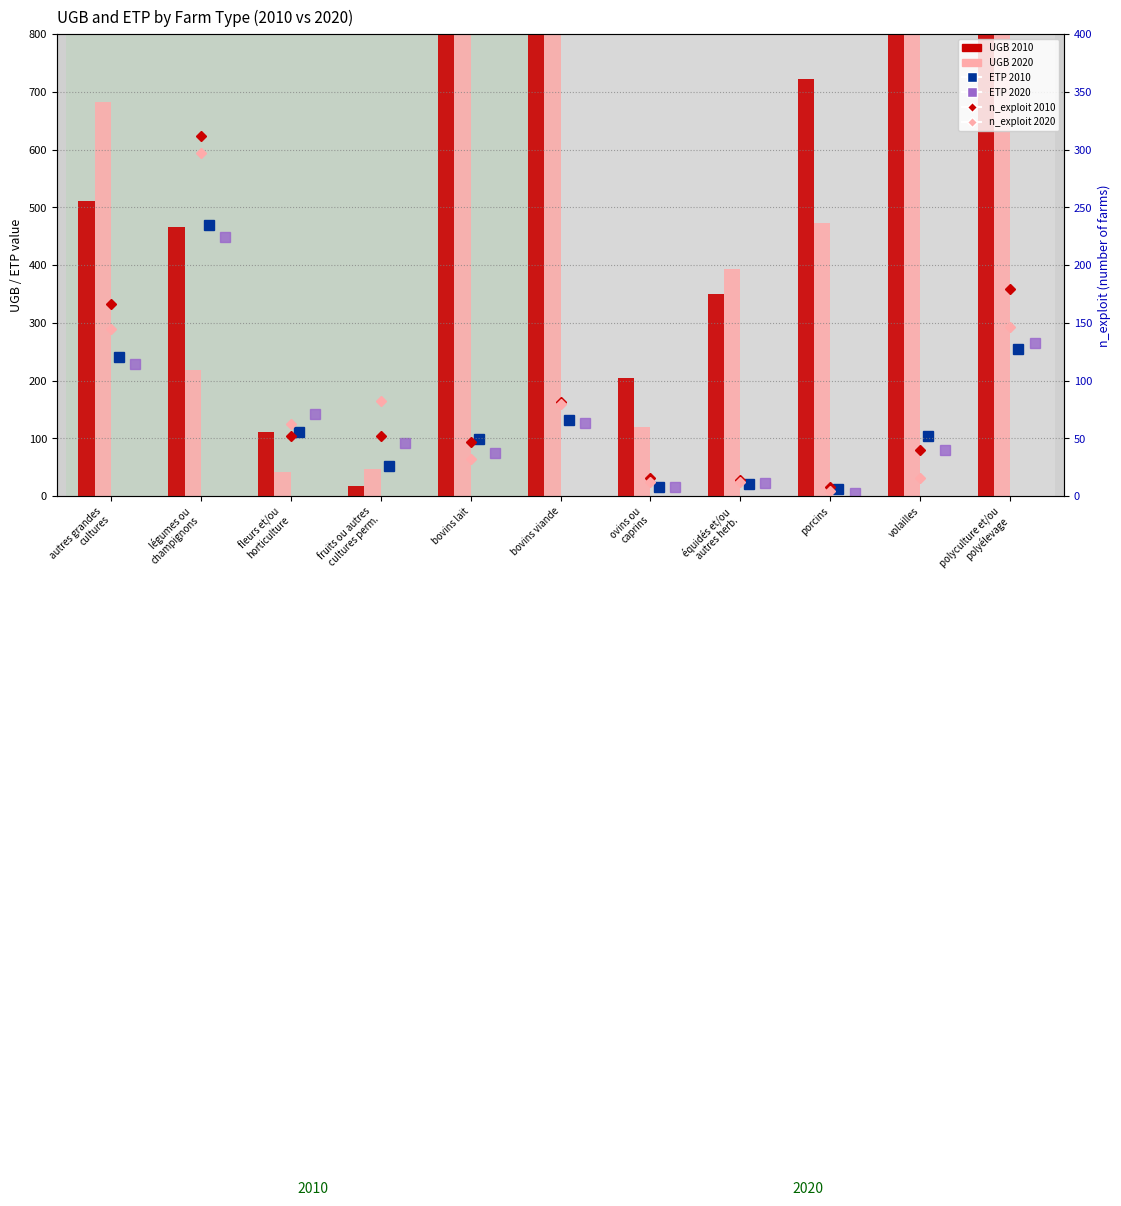

What is the average value of the ETP 2020 series?

136.5